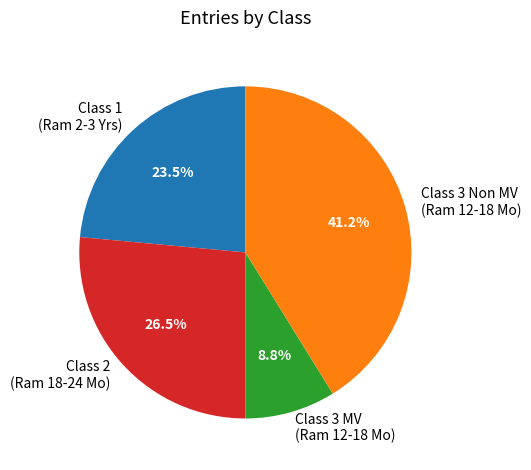

Which category has the biggest portion of the pie?

Class 3 Non MV (Ram 12-18 Mo)